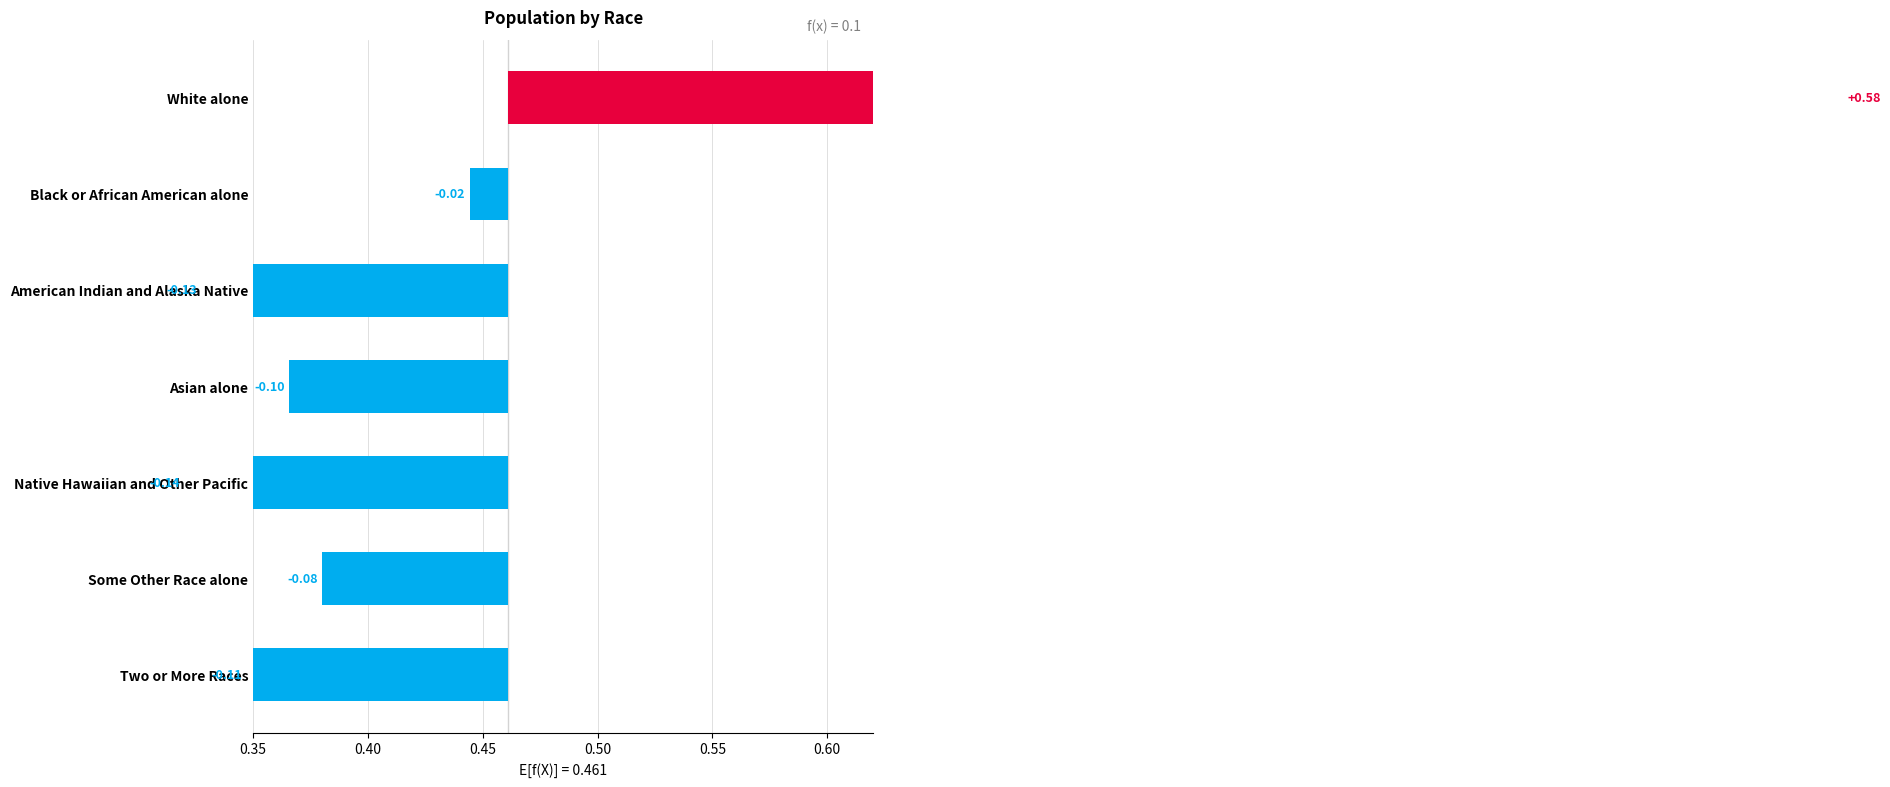

How many positive values are there?

1